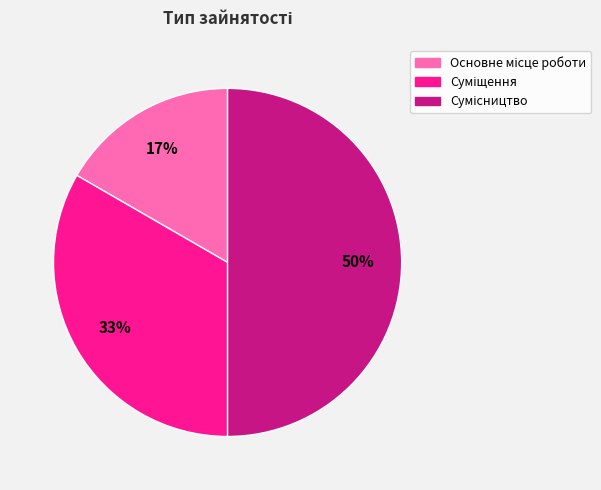

To the nearest percent, what is the average slice percentage?

33%